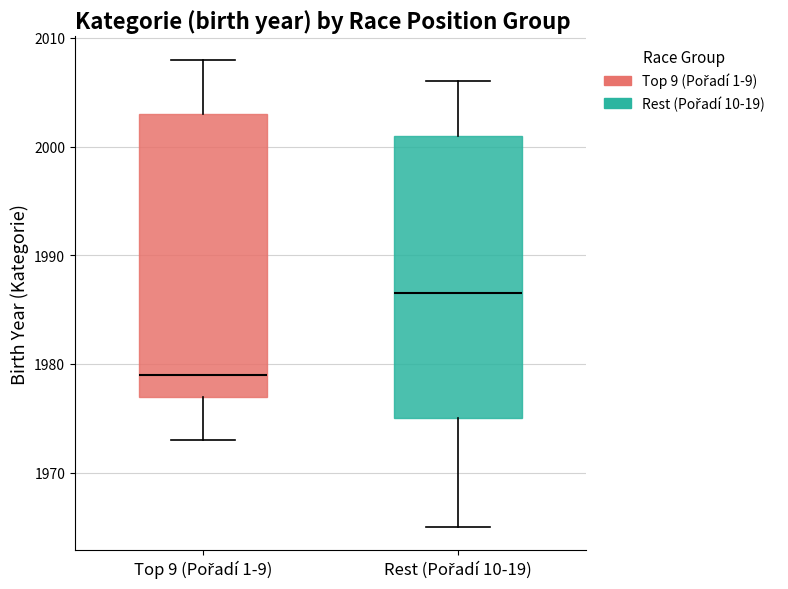

Which box has the highest median line?

Rest (Pořadí 10-19)